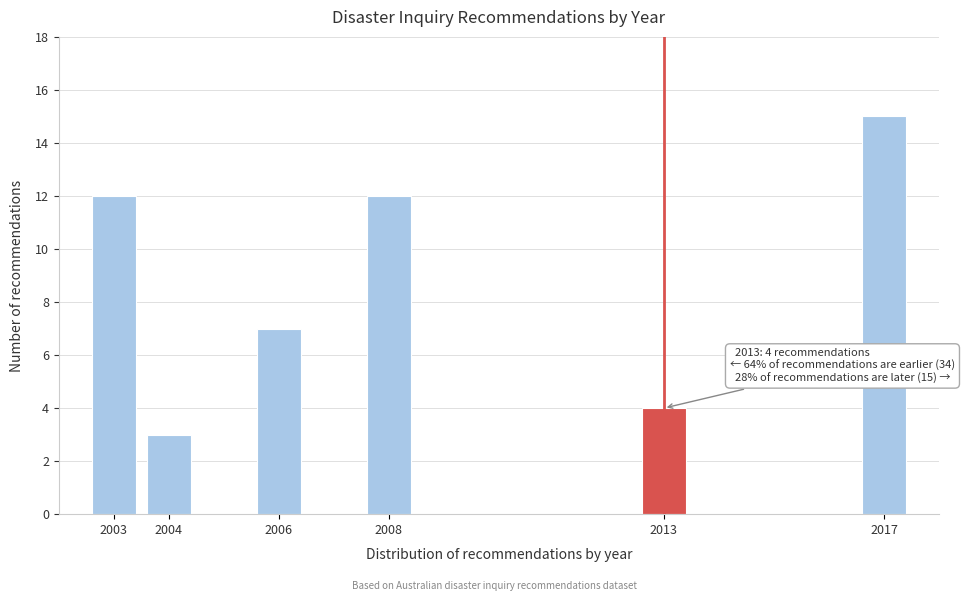

Which range on the x-axis has the tallest bar?

2016.5 to 2017.5